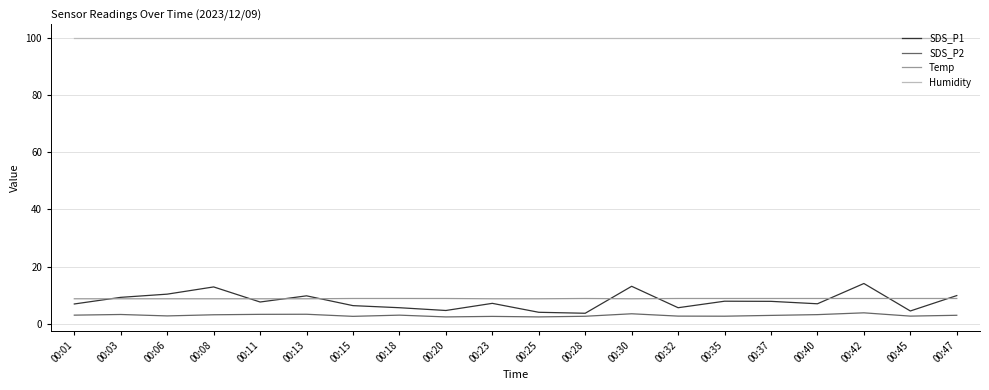

Does the chart display data point markers on the line(s)?

No